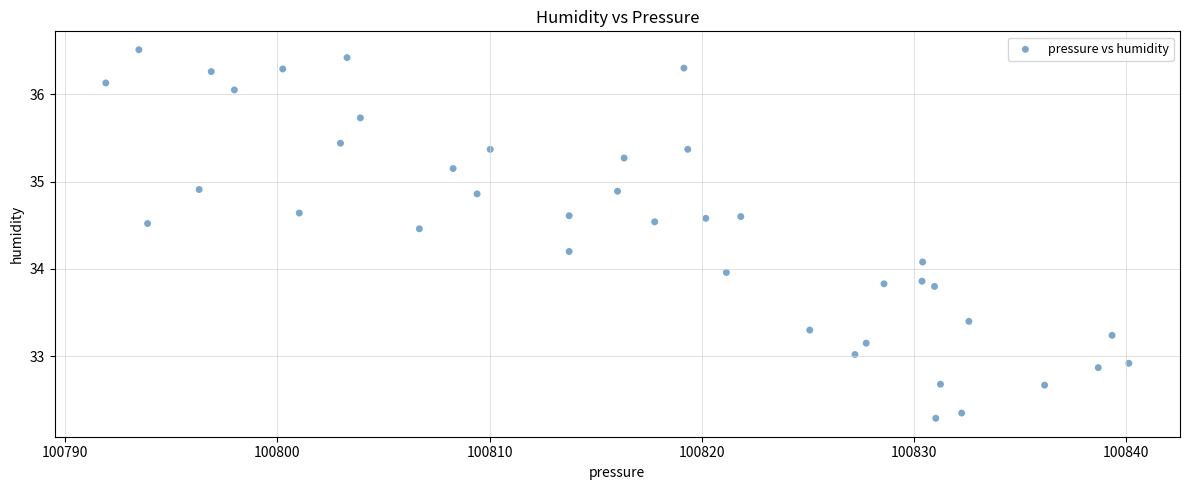

What is the range of X values (max minus min)?

48.2